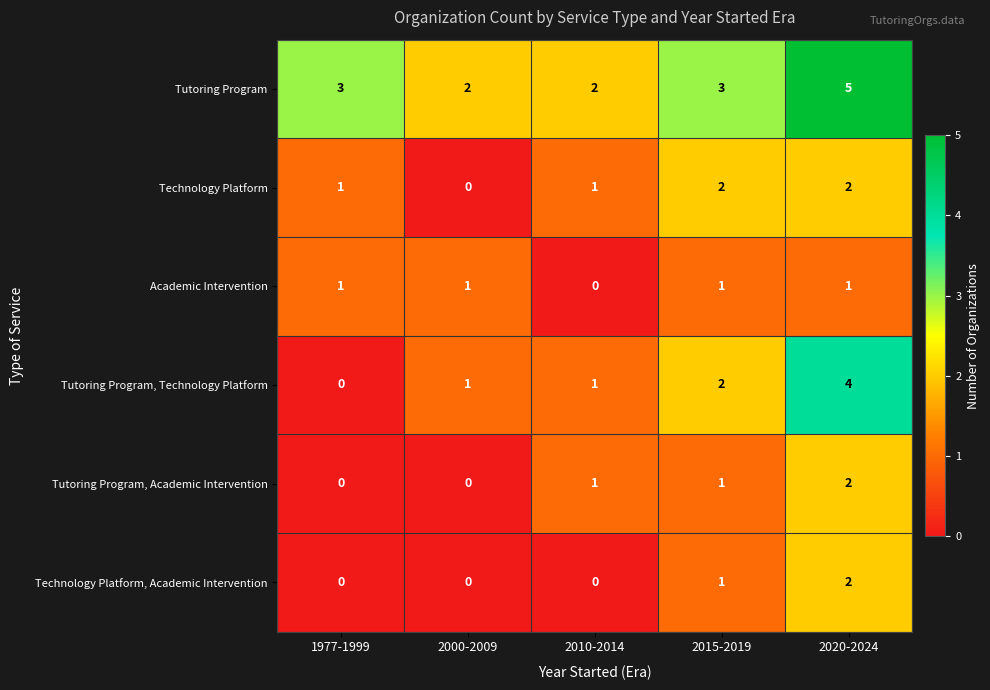

At which category is the sum across all series the highest?

2020-2024